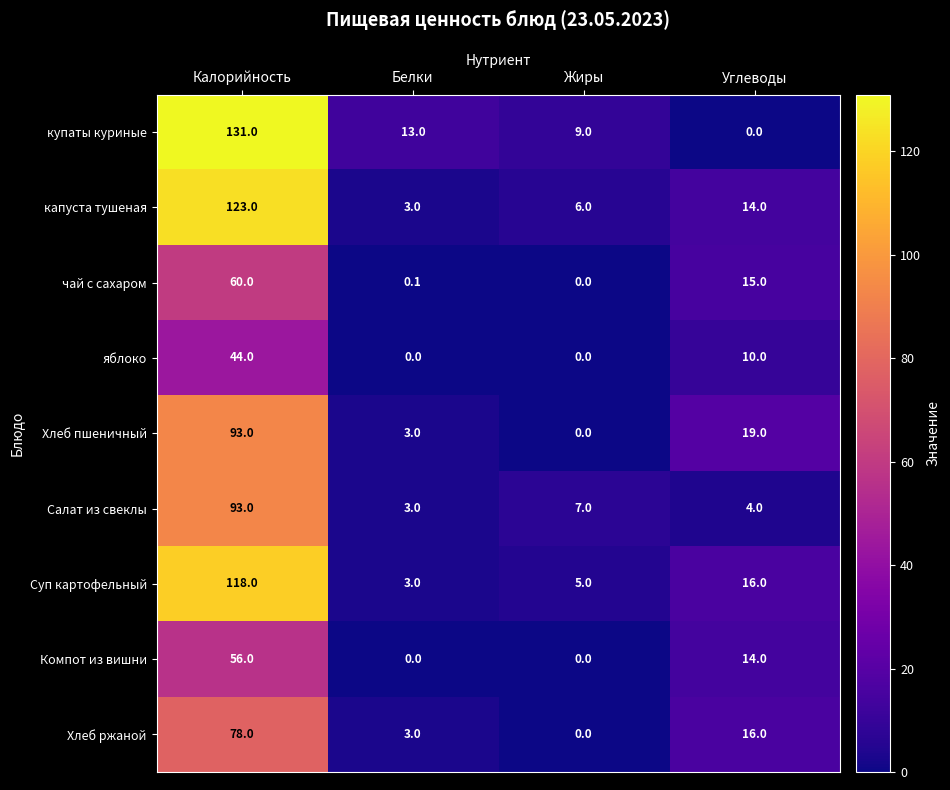

What is the difference between the Компот из вишни values at Калорийность and Белки?

56.0